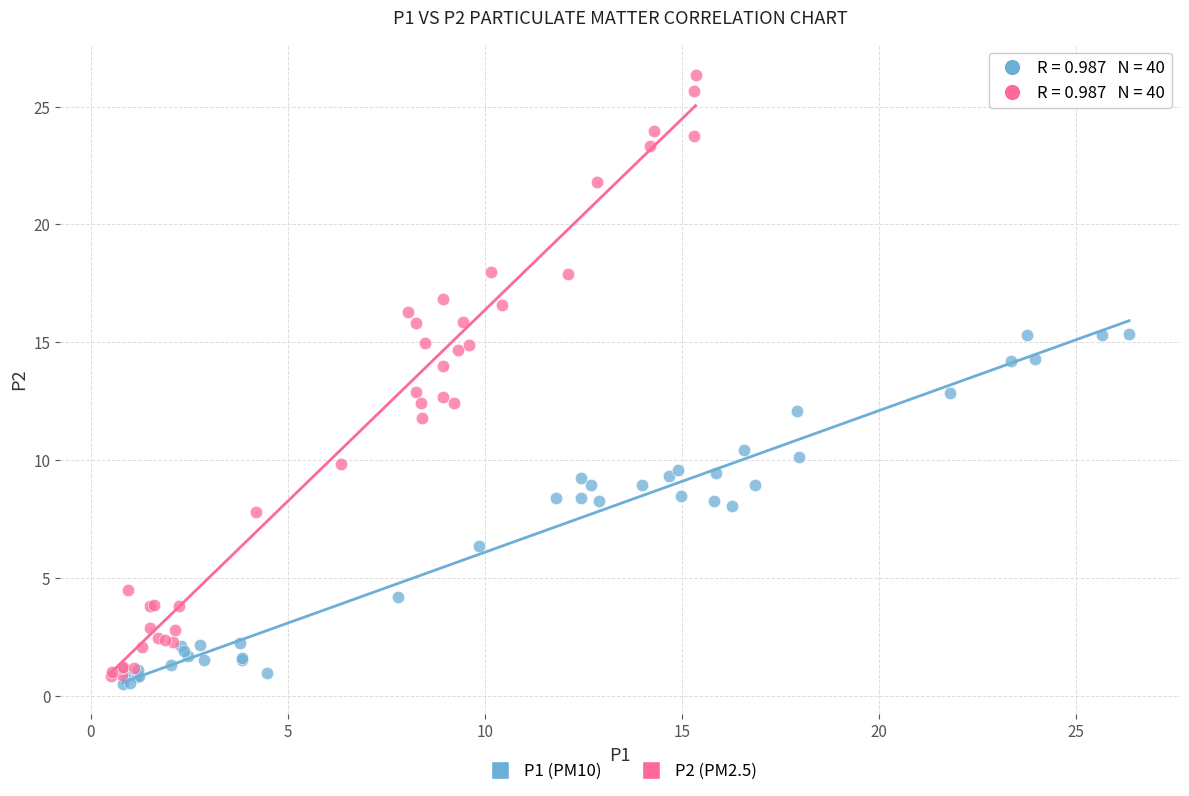

Which series has the largest Y range (max minus min)?

P2 (PM2.5)